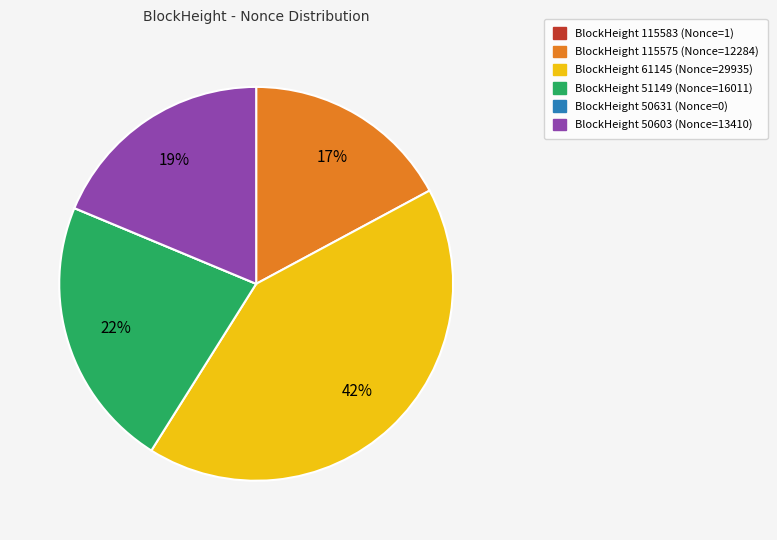

To the nearest percent, what is the difference between the largest and smallest slice percentages?

42%